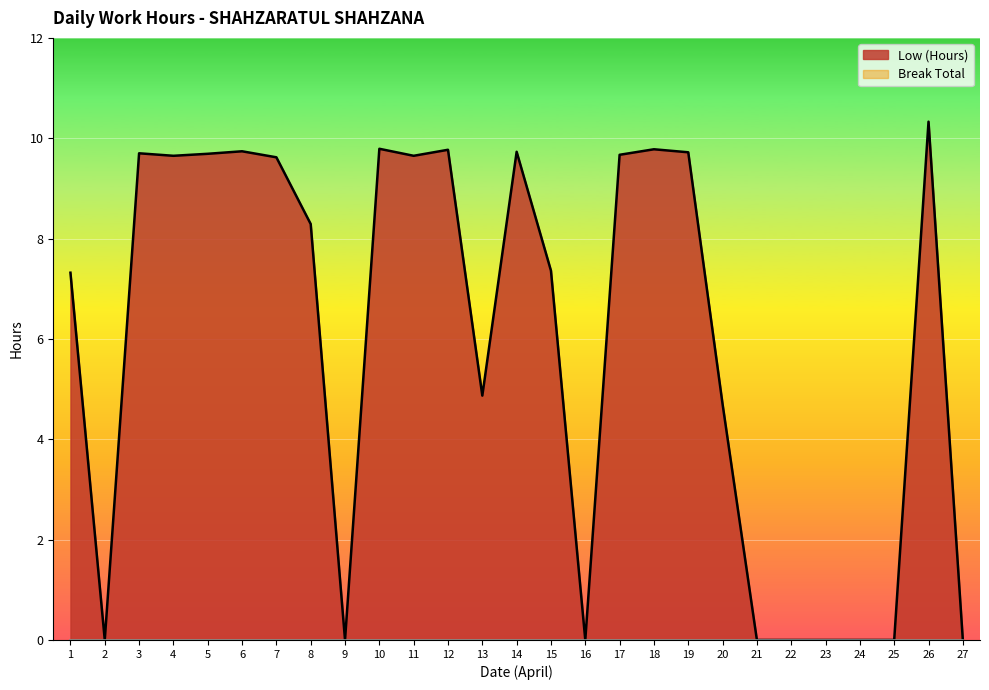

Reading left to right, transcribe all the data shown in this chart.

1=7.3	2=0.0	3=9.7	4=9.7	5=9.7	6=9.7	7=9.6	8=8.3	9=0.0	10=9.8	11=9.7	12=9.8	13=4.9	14=9.7	15=7.4	16=0.0	17=9.7	18=9.8	19=9.7	20=4.7	21=0.0	22=0.0	23=0.0	24=0.0	25=0.0	26=10.3	27=0.0